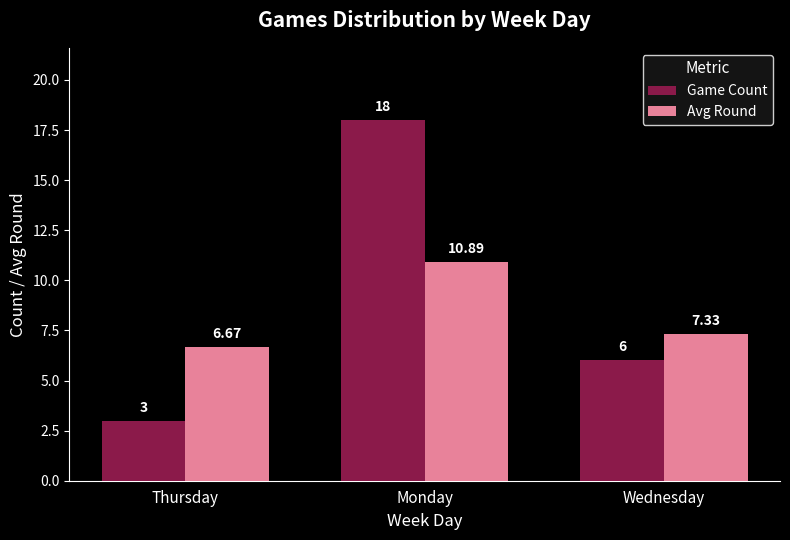

Reading left to right, extract all data points from this chart.

Game Count: Thursday=3.0	Monday=18.0	Wednesday=6.0
Avg Round: Thursday=6.7	Monday=10.9	Wednesday=7.3